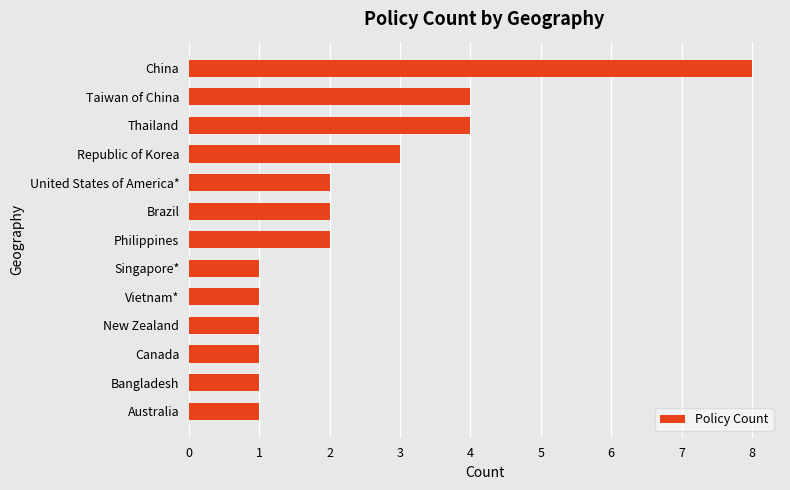

The chart shows a value of 2 at Republic of Korea. True or false?

False